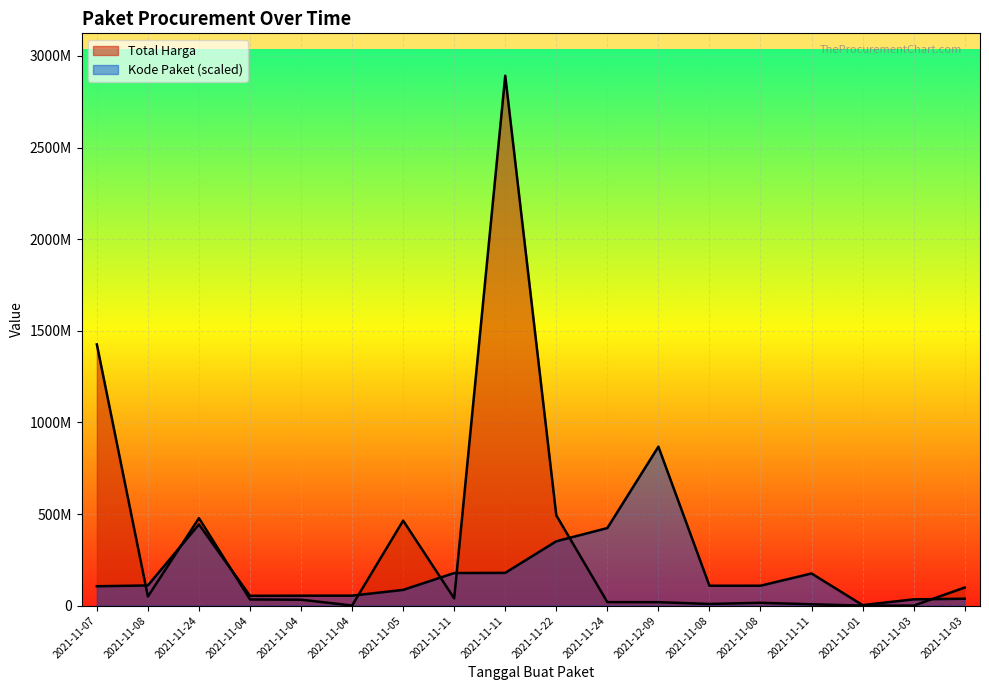

How many intersections are there between Total Harga and Kode Paket?

8